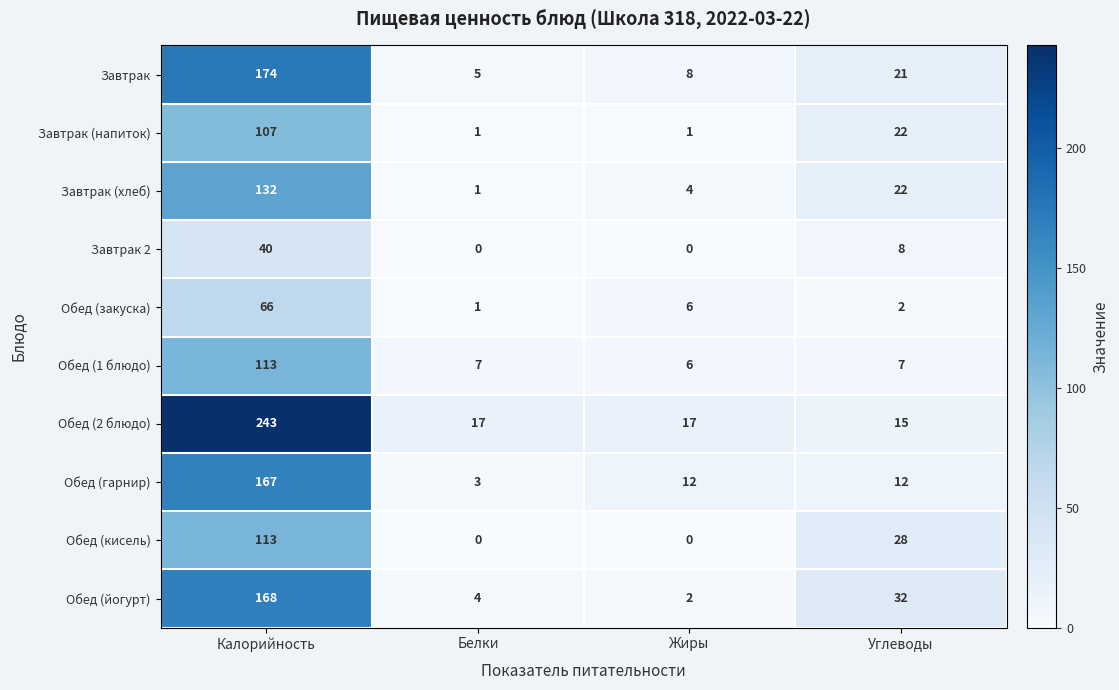

Which series has the widest spread of values?

Обед (2 блюдо)